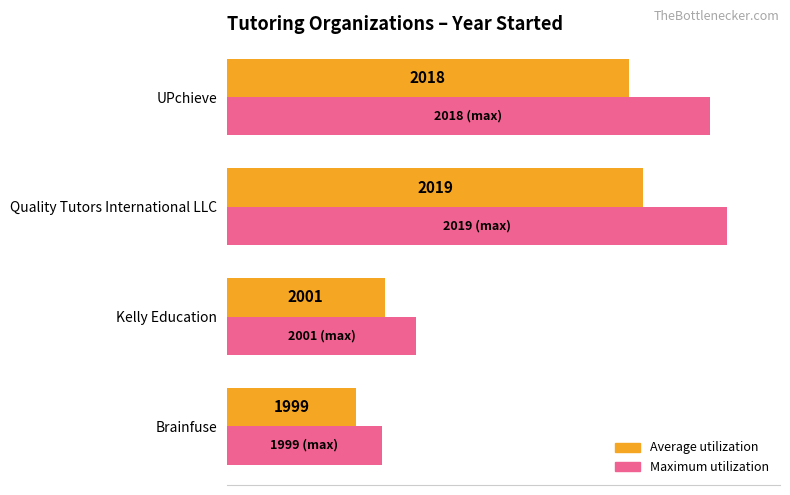

What is the maximum value shown in the chart?

99.4